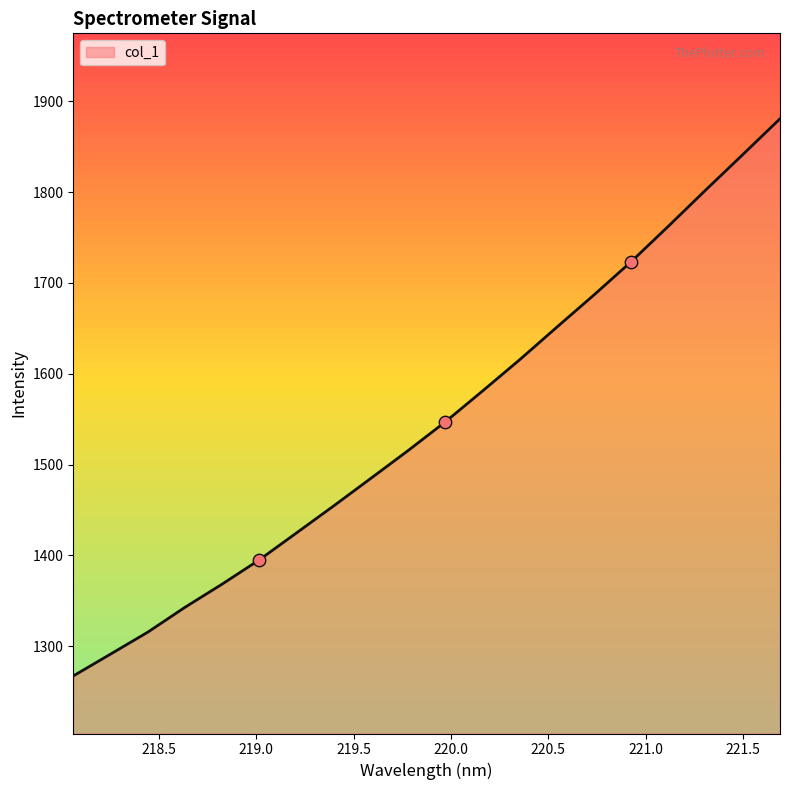

What is the difference between the maximum and minimum values?

613.4